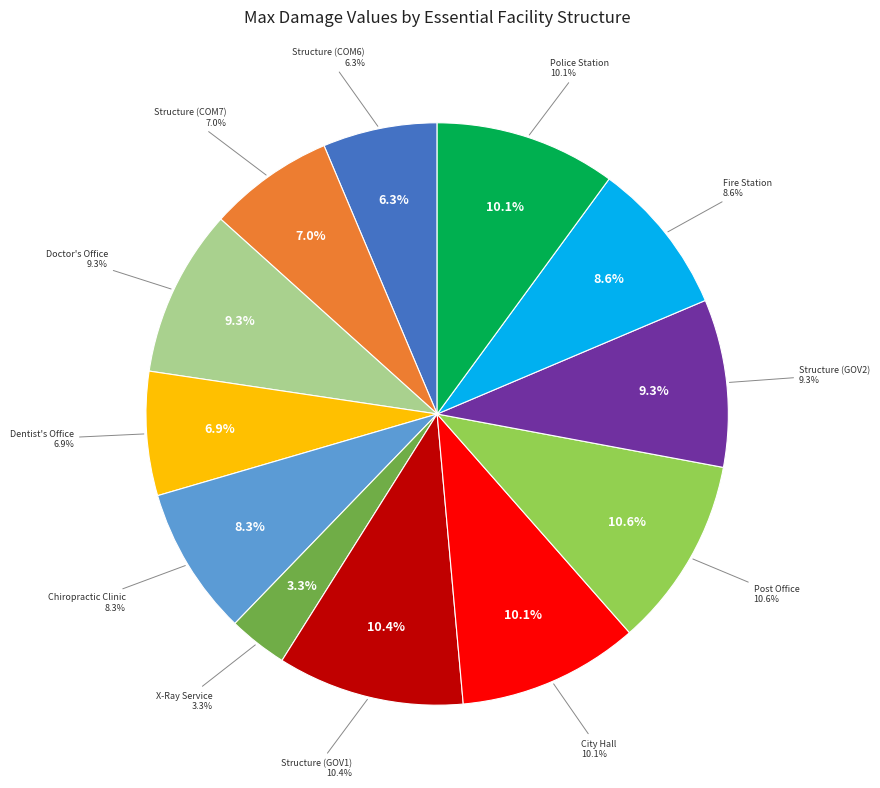

How many slices are in this pie chart?

12